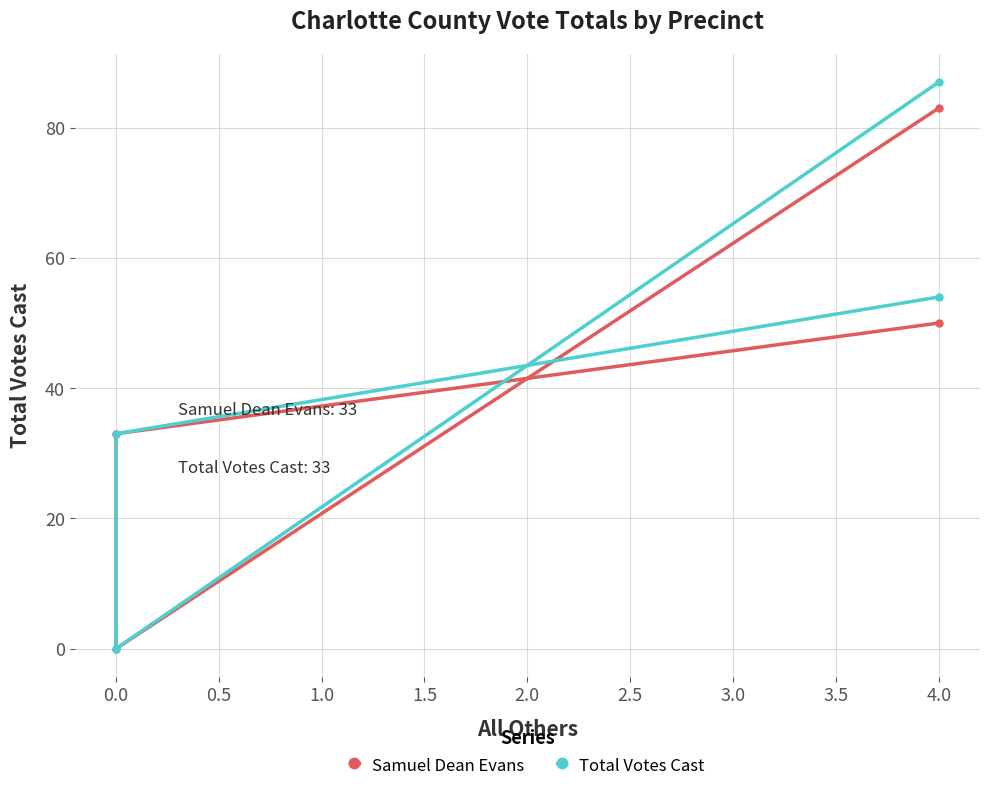

How many values in the Total Votes Cast series exceed 54?

1